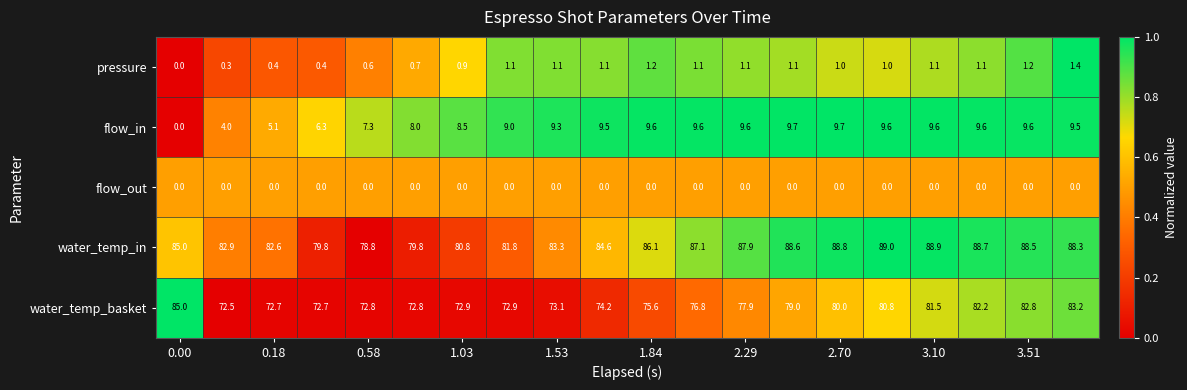

Count the number of data series in this chart.

5